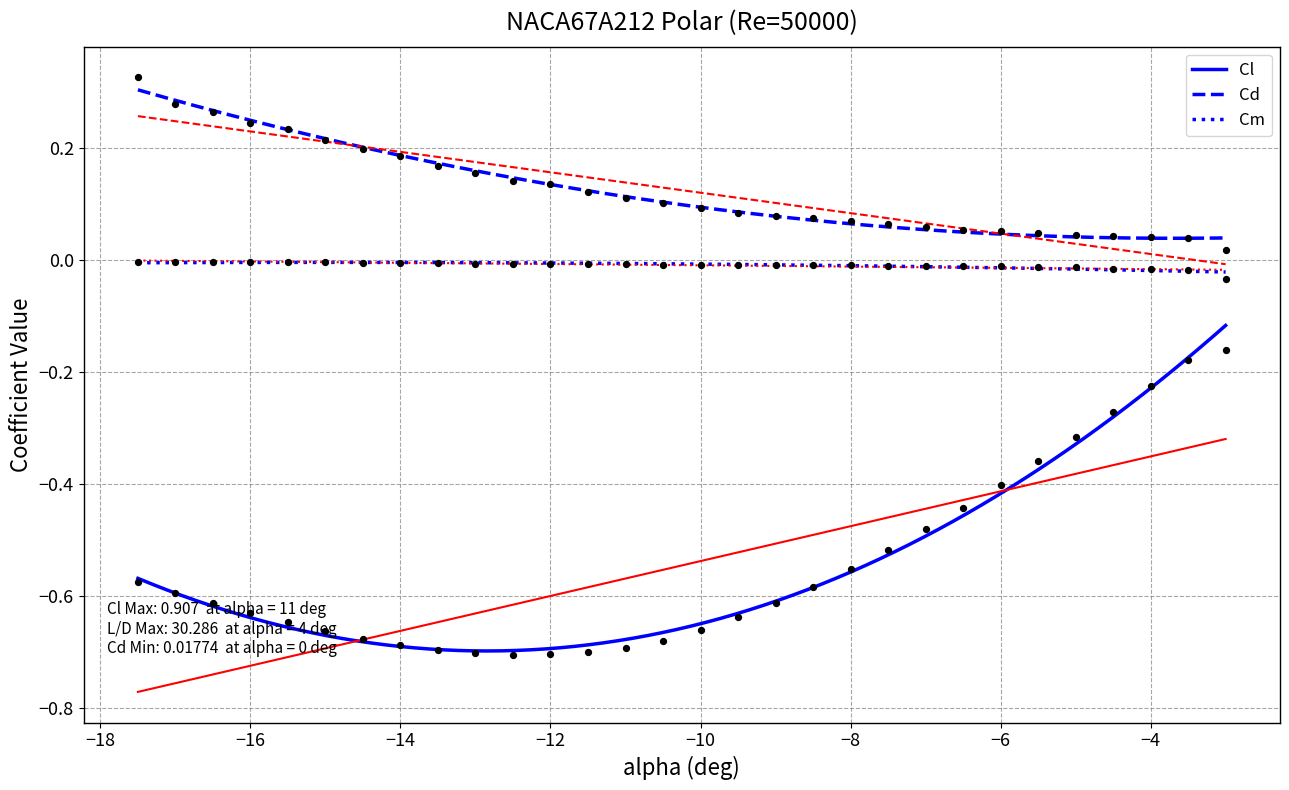

True or false: Cl and Cd cross at least once.

False